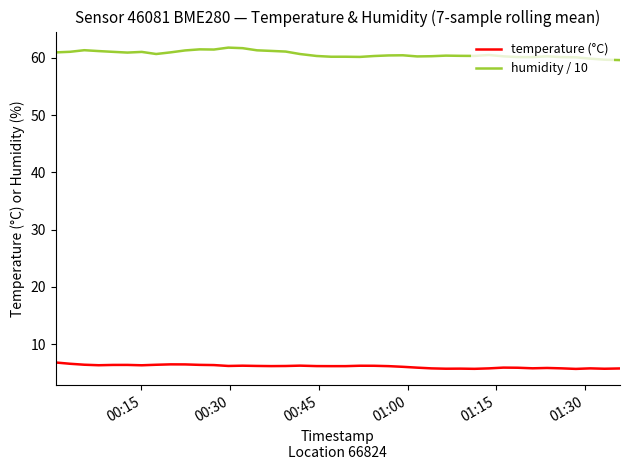

Rank the series by their maximum value, from lowest to highest.

temperature (°C), humidity / 10